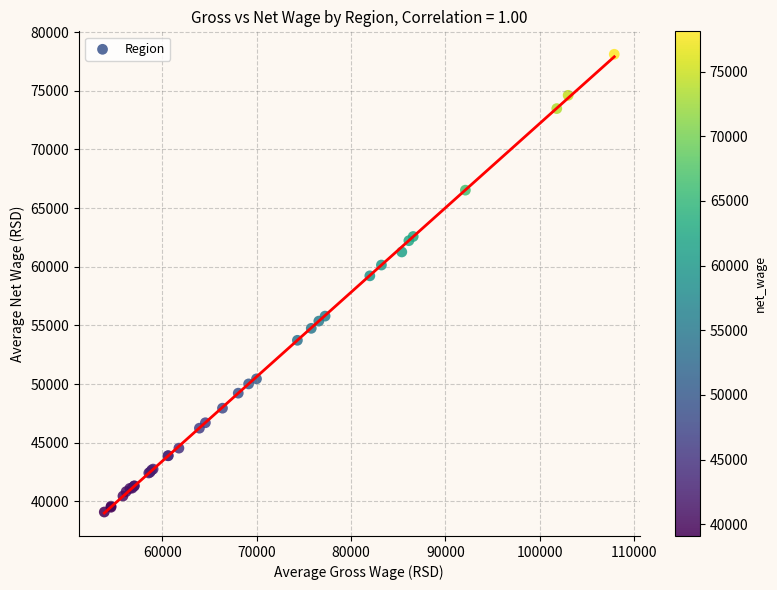

What Y value in the scatter plot is closest to 58604?

59227